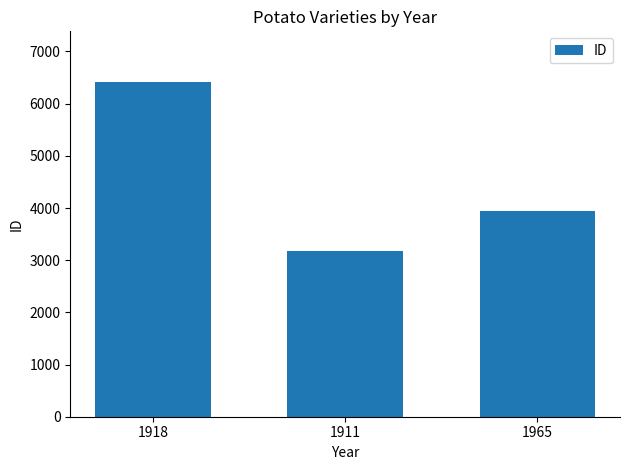

Count the number of data series in this chart.

1